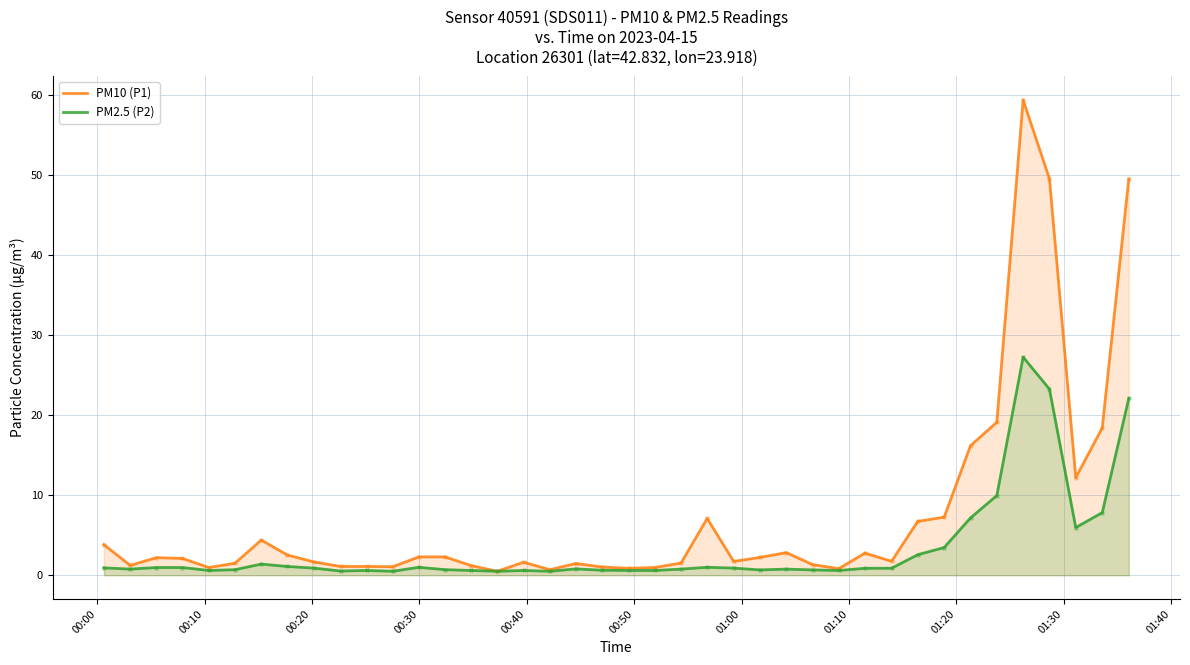

Which series has the largest total across all categories?

PM10 (P1)